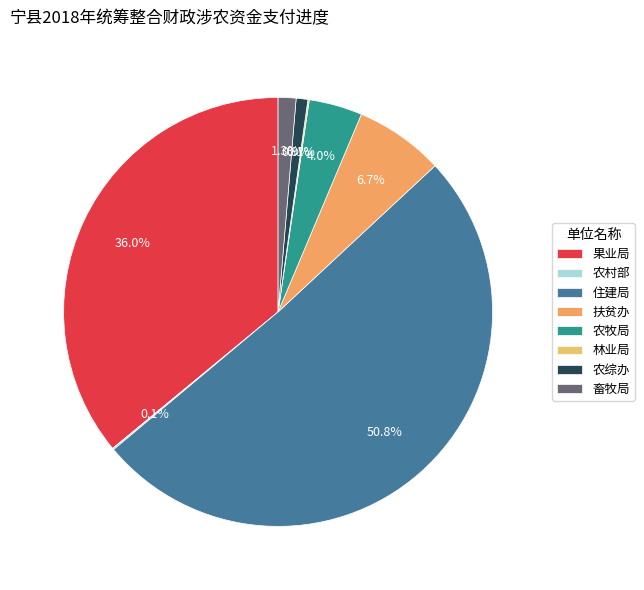

What is the smallest slice in the pie chart?

林业局